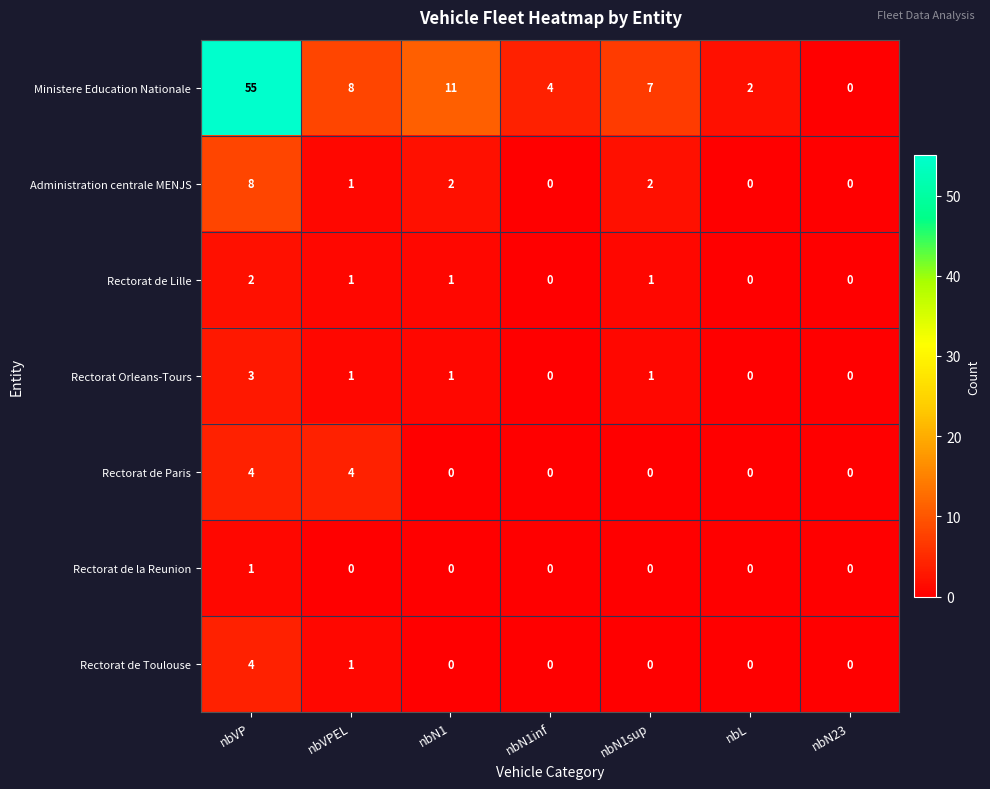

How many series are shown in this chart?

7